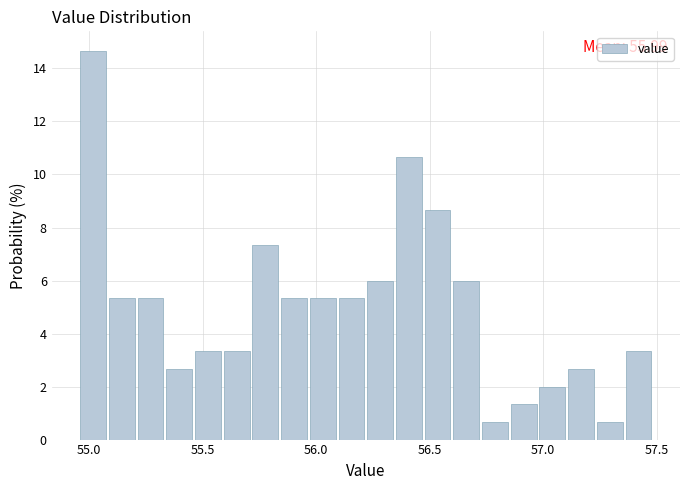

Read against the x-axis, roughly where is the centre of the tallest bar?

55.00